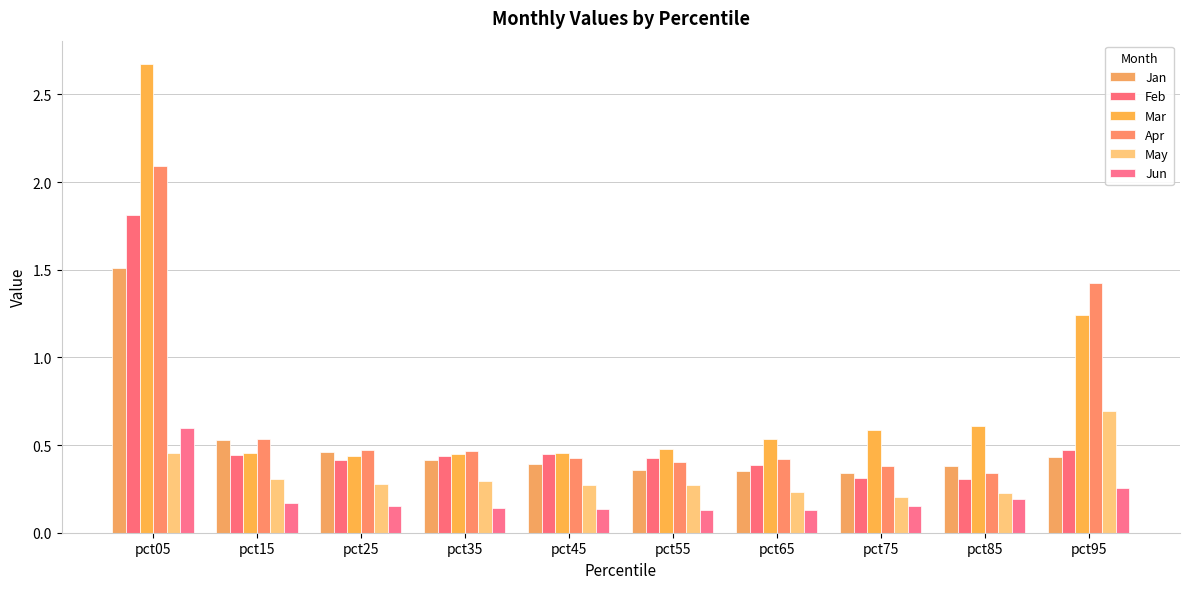

How many groups of bars are there?

10